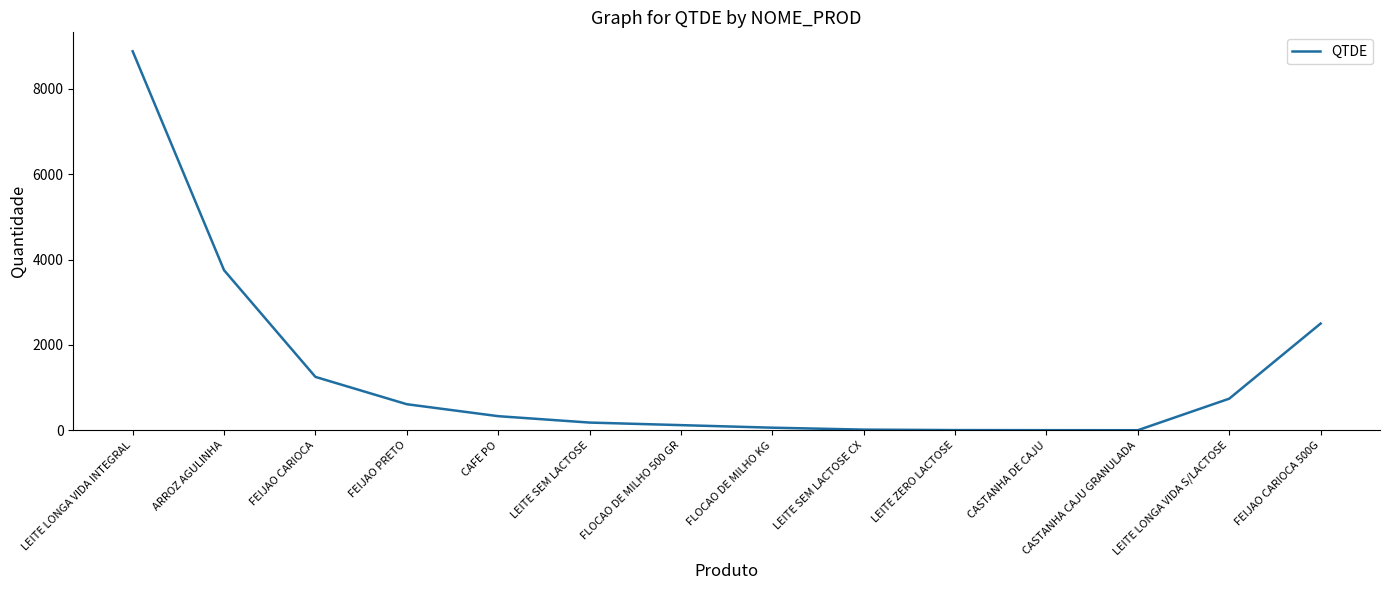

What is the difference between the maximum and second lowest values?

8878